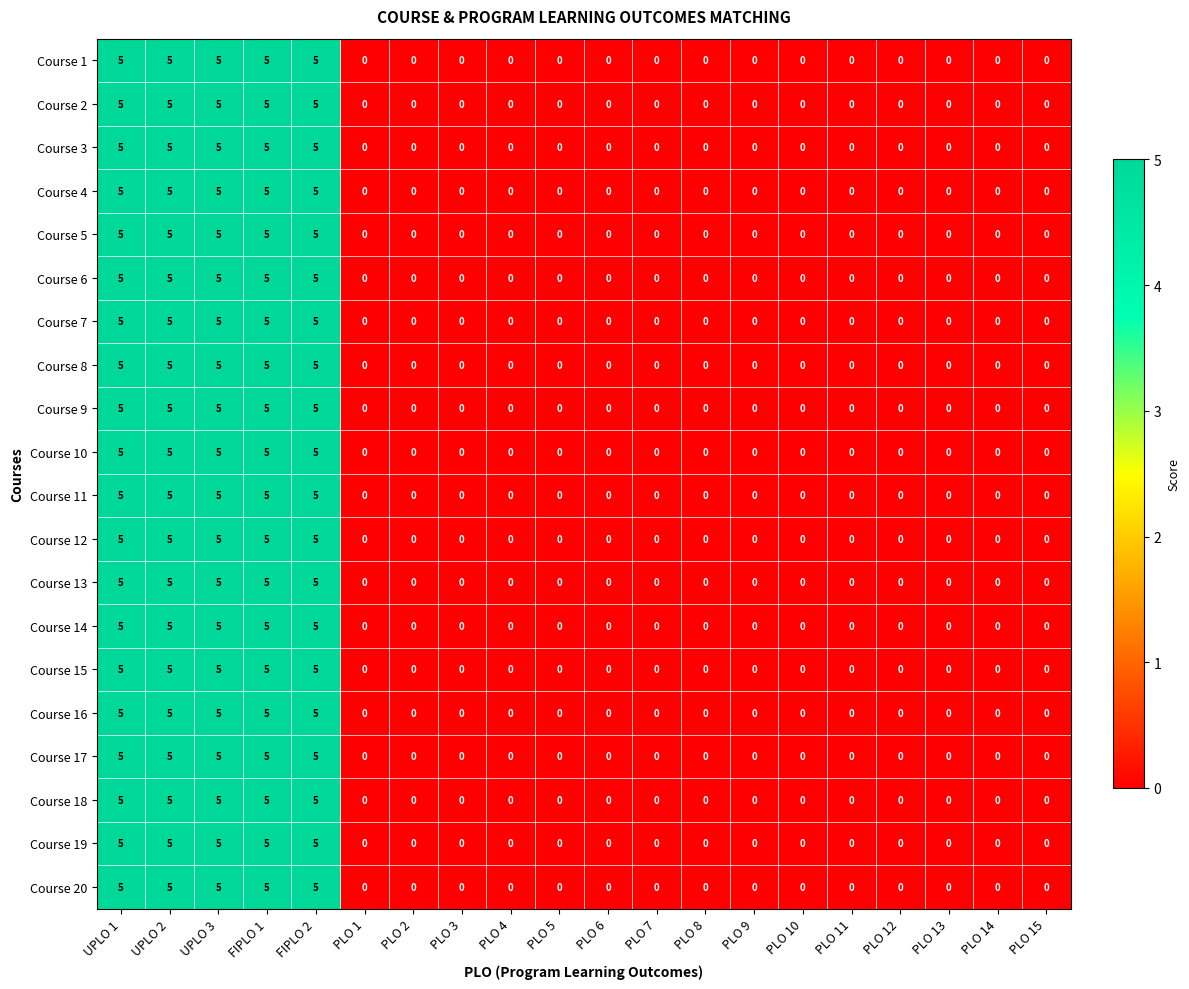

At how many categories does at least one series exceed 2?

5